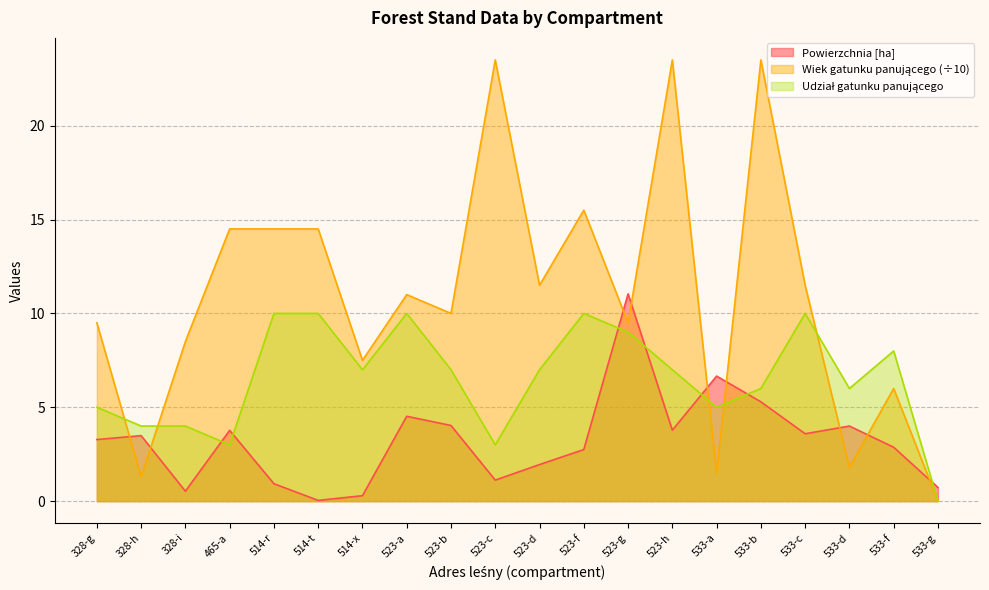

The value of Powierzchnia [ha] at 514-x is 0.5. True or false?

False